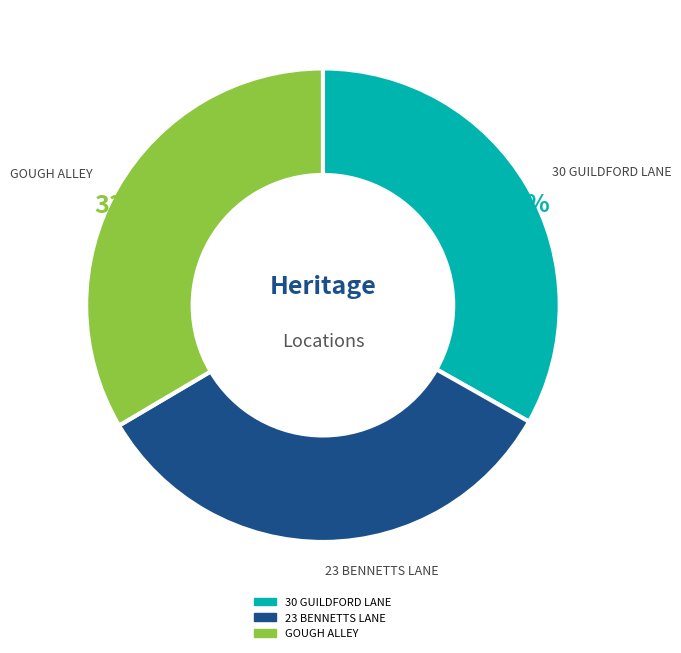

Is the sum of 23 BENNETTS LANE and 30 GUILDFORD LANE greater than half?

Yes